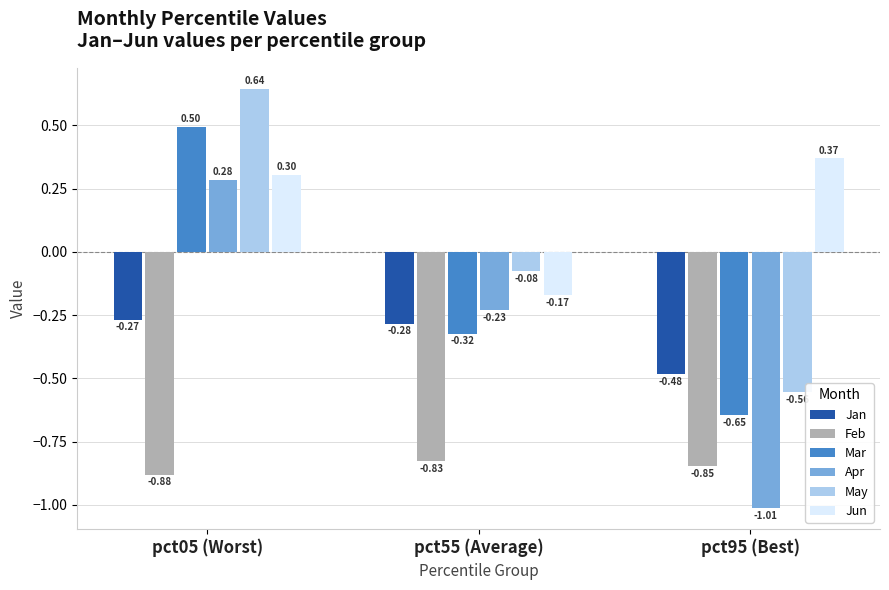

Between pct05 (Worst) and pct95 (Best), which series saw the biggest shift?

Apr